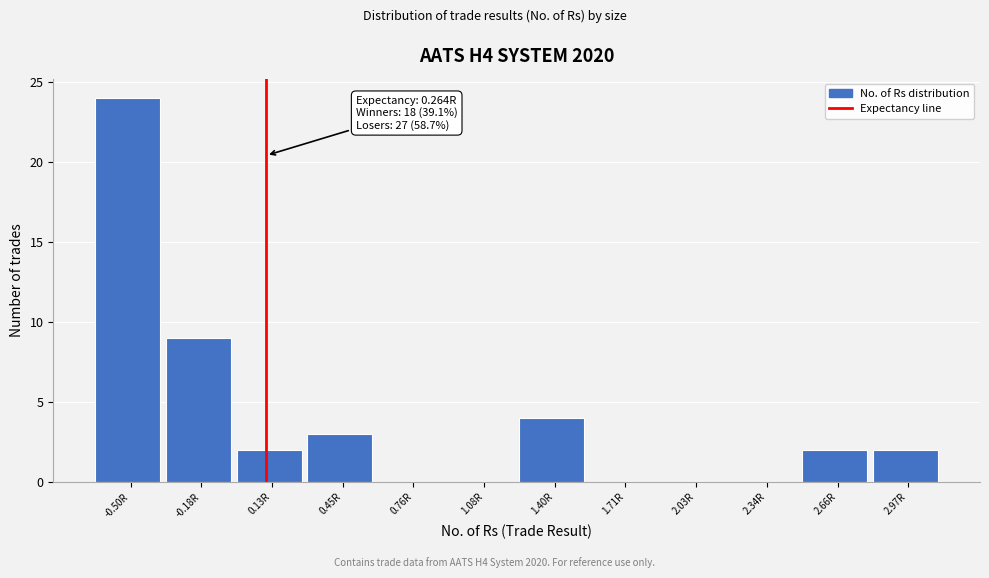

Reading left to right, transcribe all the data shown in this chart.

-0.50R=24	-0.18R=9	0.13R=2	0.45R=3	0.76R=0	1.08R=0	1.40R=4	1.71R=0	2.03R=0	2.34R=0	2.66R=2	2.97R=2